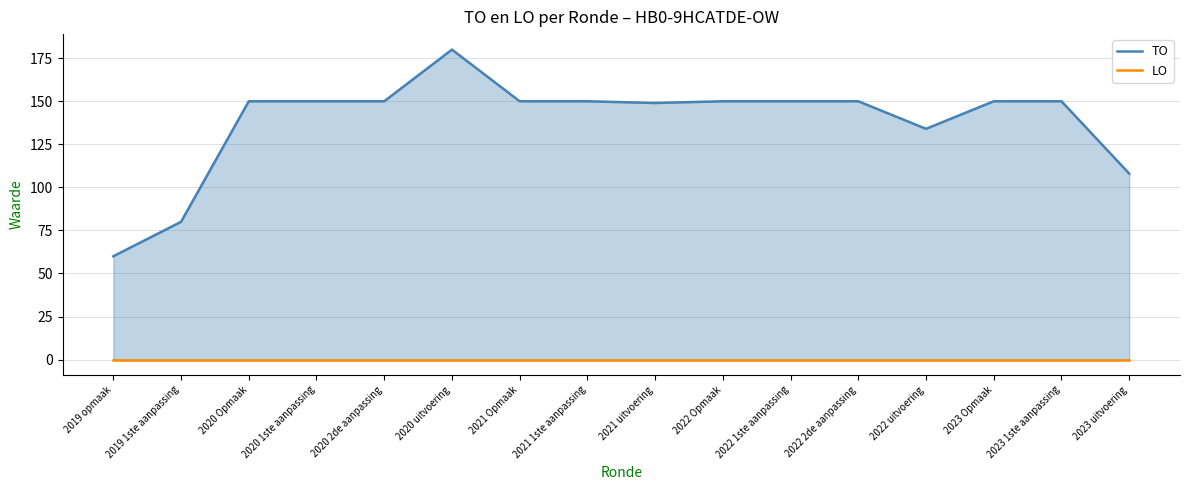

Is it true that TO equals 200 at 2022 uitvoering?

False